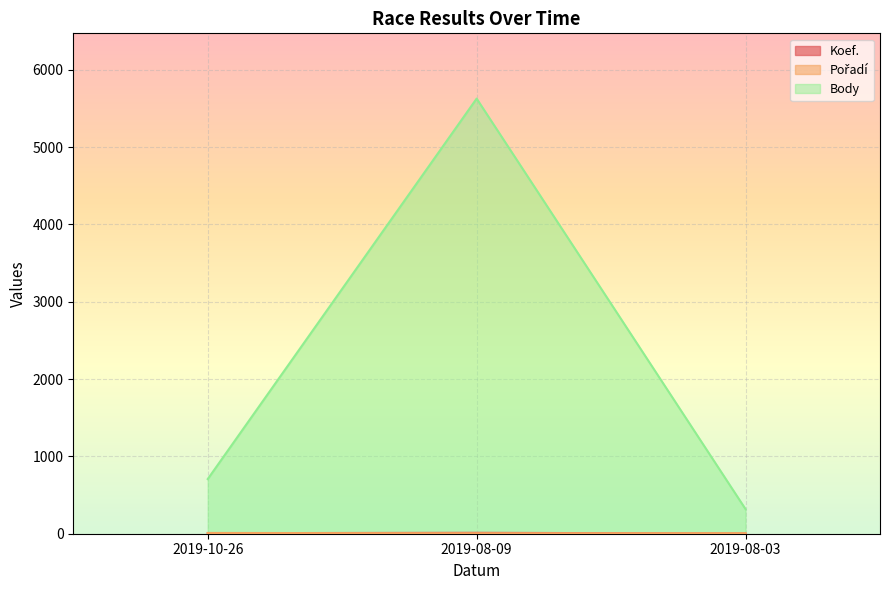

What is the minimum value shown in the chart?

2